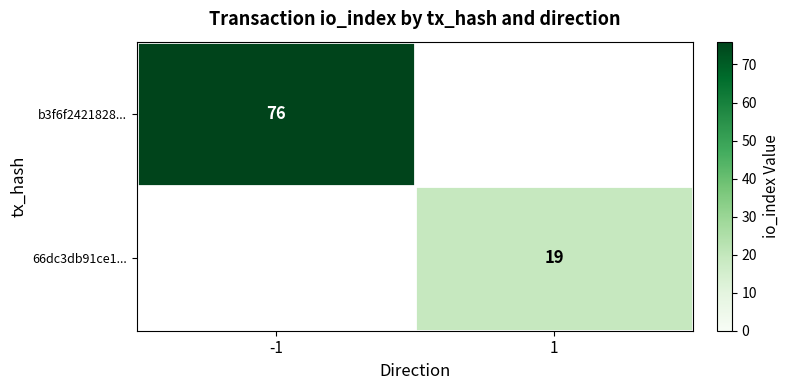

The b3f6f2421828... series shows 121 at -1. True or false?

False